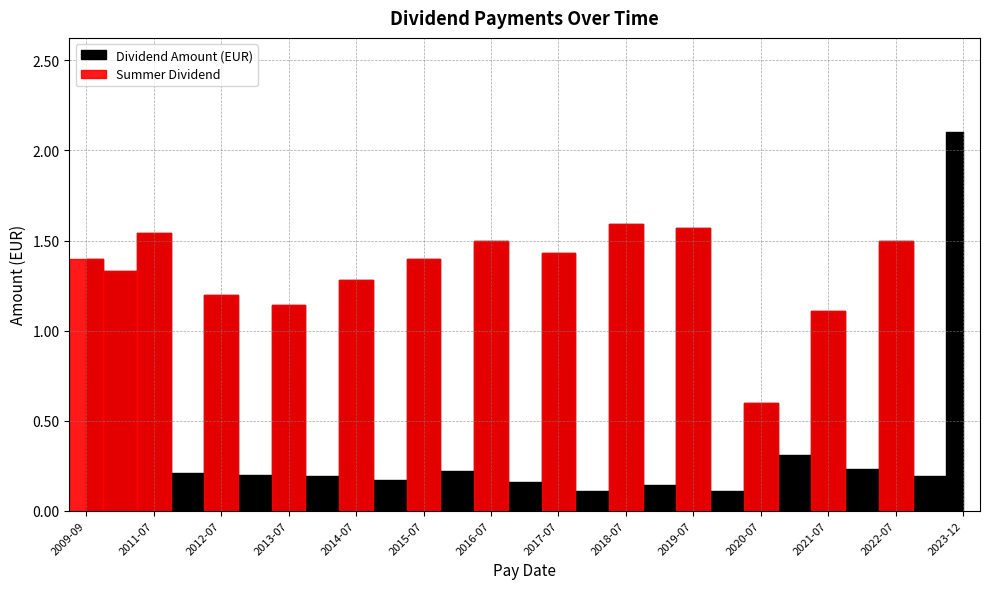

The chart shows a value of 1.4 at 2009-09-16. True or false?

True